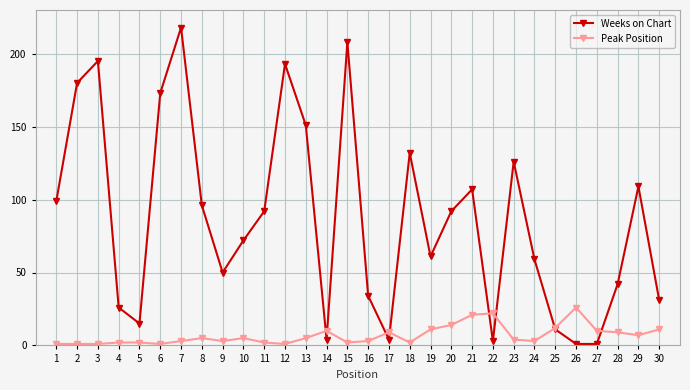

Rank the series at 1 from lowest to highest value.

Peak Position, Weeks on Chart